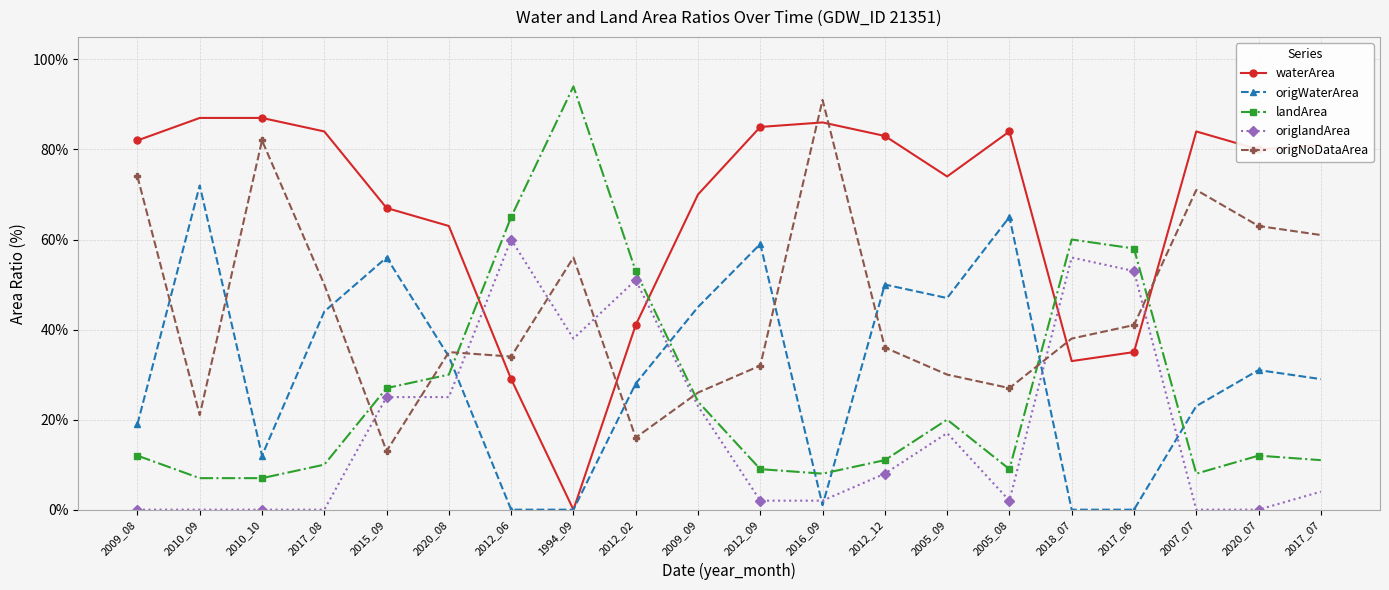

Reading left to right, transcribe all the data shown in this chart.

waterArea: 2009_08=82.0	2010_09=87.0	2010_10=87.0	2017_08=84.0	2015_09=67.0	2020_08=63.0	2012_06=29.0	1994_09=0.0	2012_02=41.0	2009_09=70.0	2012_09=85.0	2016_09=86.0	2012_12=83.0	2005_09=74.0	2005_08=84.0	2018_07=33.0	2017_06=35.0	2007_07=84.0	2020_07=80.0	2017_07=81.0
origWaterArea: 2009_08=19.0	2010_09=72.0	2010_10=12.0	2017_08=44.0	2015_09=56.0	2020_08=34.0	2012_06=0.0	1994_09=0.0	2012_02=28.0	2009_09=45.0	2012_09=59.0	2016_09=1.0	2012_12=50.0	2005_09=47.0	2005_08=65.0	2018_07=0.0	2017_06=0.0	2007_07=23.0	2020_07=31.0	2017_07=29.0
landArea: 2009_08=12.0	2010_09=7.0	2010_10=7.0	2017_08=10.0	2015_09=27.0	2020_08=30.0	2012_06=65.0	1994_09=94.0	2012_02=53.0	2009_09=24.0	2012_09=9.0	2016_09=8.0	2012_12=11.0	2005_09=20.0	2005_08=9.0	2018_07=60.0	2017_06=58.0	2007_07=8.0	2020_07=12.0	2017_07=11.0
origlandArea: 2009_08=0.0	2010_09=0.0	2010_10=0.0	2017_08=0.0	2015_09=25.0	2020_08=25.0	2012_06=60.0	1994_09=38.0	2012_02=51.0	2009_09=23.0	2012_09=2.0	2016_09=2.0	2012_12=8.0	2005_09=17.0	2005_08=2.0	2018_07=56.0	2017_06=53.0	2007_07=0.0	2020_07=0.0	2017_07=4.0
origNoDataArea: 2009_08=74.0	2010_09=21.0	2010_10=82.0	2017_08=50.0	2015_09=13.0	2020_08=35.0	2012_06=34.0	1994_09=56.0	2012_02=16.0	2009_09=26.0	2012_09=32.0	2016_09=91.0	2012_12=36.0	2005_09=30.0	2005_08=27.0	2018_07=38.0	2017_06=41.0	2007_07=71.0	2020_07=63.0	2017_07=61.0